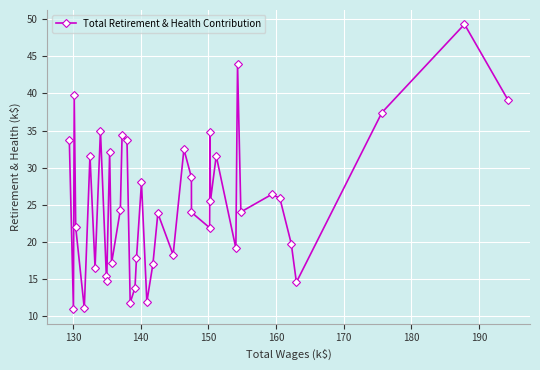

What is the maximum value shown in the chart?

49.3